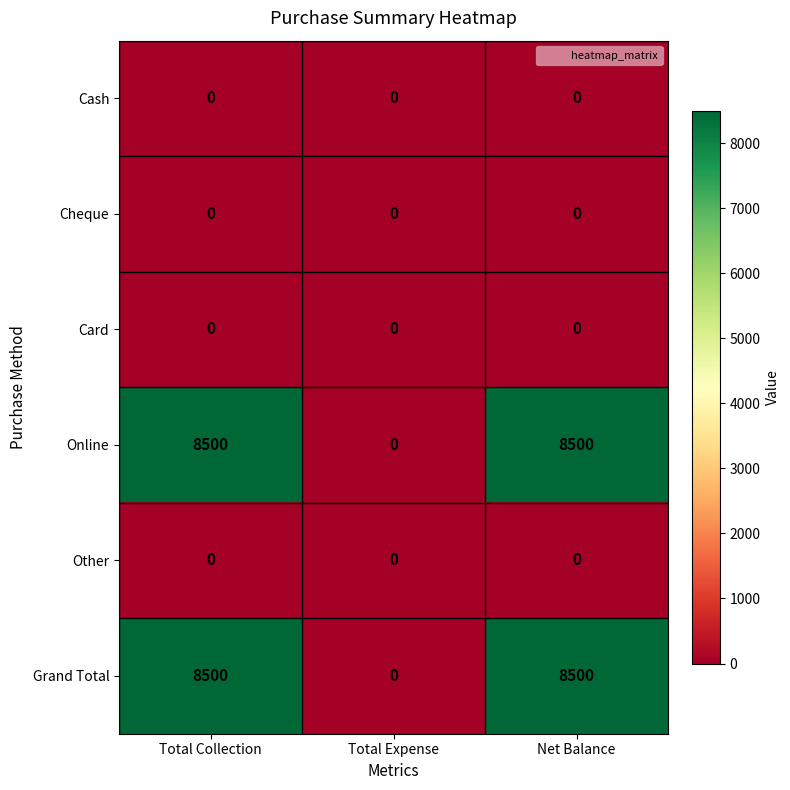

What is the total value across all series at Total Collection?

17000